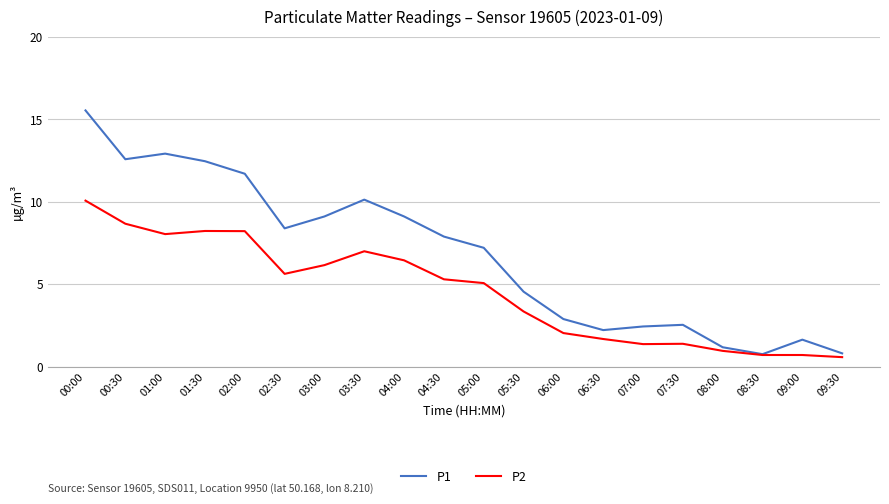

List the series in order of their peak value, lowest first.

P2, P1